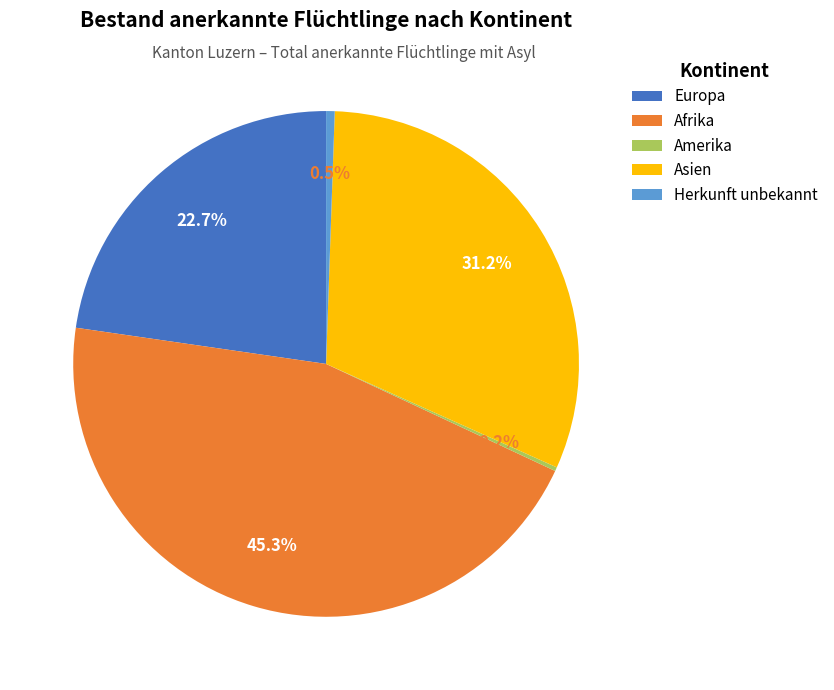

Is there a majority slice in this chart?

No